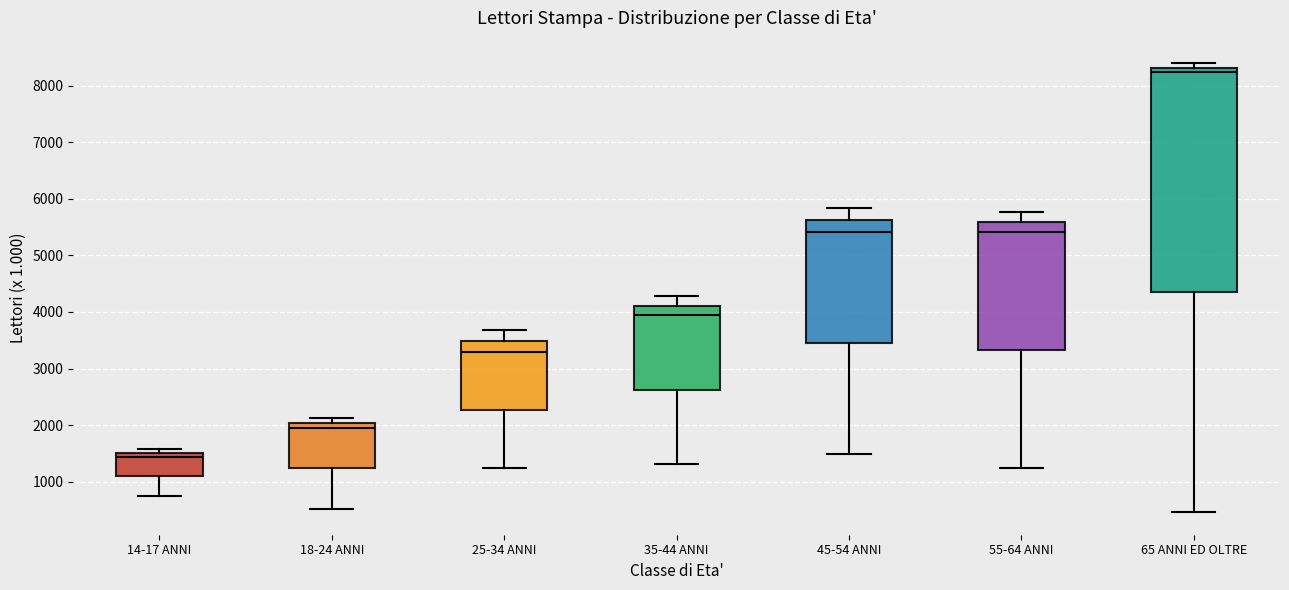

Reading left to right, transcribe this box plot: for each box, give where its median line is, the range the box spans, and where its two whiskers end, as read against the y-axis. The values are not printed on the chart, so give them approximately, as read against the axis.

14-17 ANNI: median 1400, box 1100 to 1500, whiskers 800 to 1600
18-24 ANNI: median 2000 (just below the box's upper edge), box 1200 to 2000, whiskers 500 to 2100
25-34 ANNI: median 3300, box 2300 to 3500, whiskers 1200 to 3700
35-44 ANNI: median 3900, box 2600 to 4100, whiskers 1300 to 4300
45-54 ANNI: median 5400, box 3500 to 5600, whiskers 1500 to 5800
55-64 ANNI: median 5400, box 3300 to 5600, whiskers 1200 to 5800
65 ANNI ED OLTRE: median 8200, box 4300 to 8300, whiskers 500 to 8400